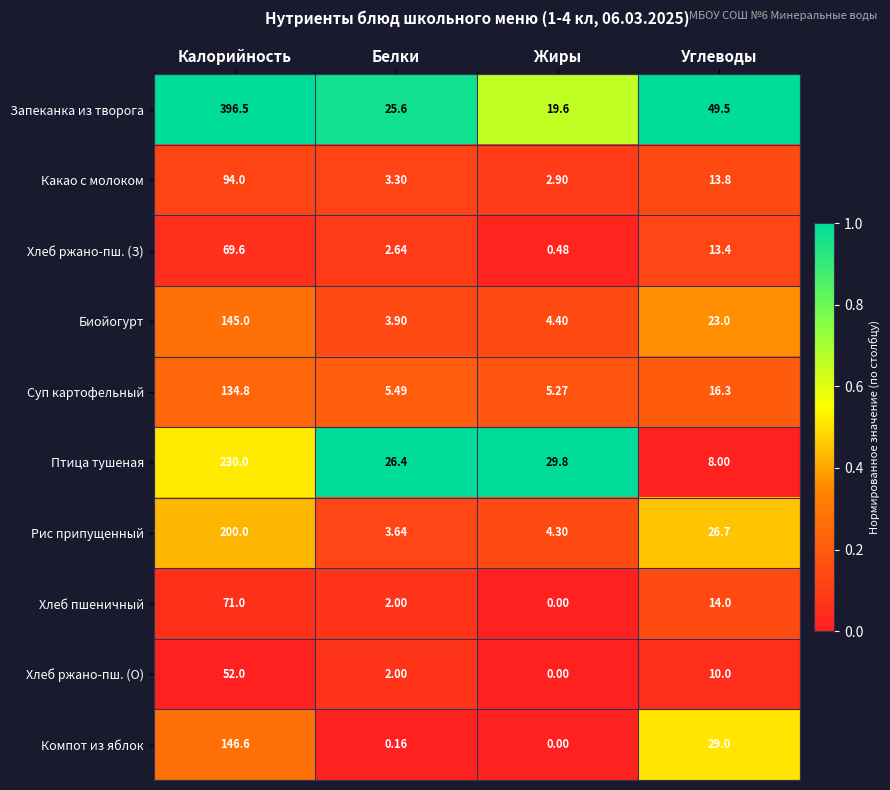

What is the spread (max minus min) of values at Калорийность?

344.5